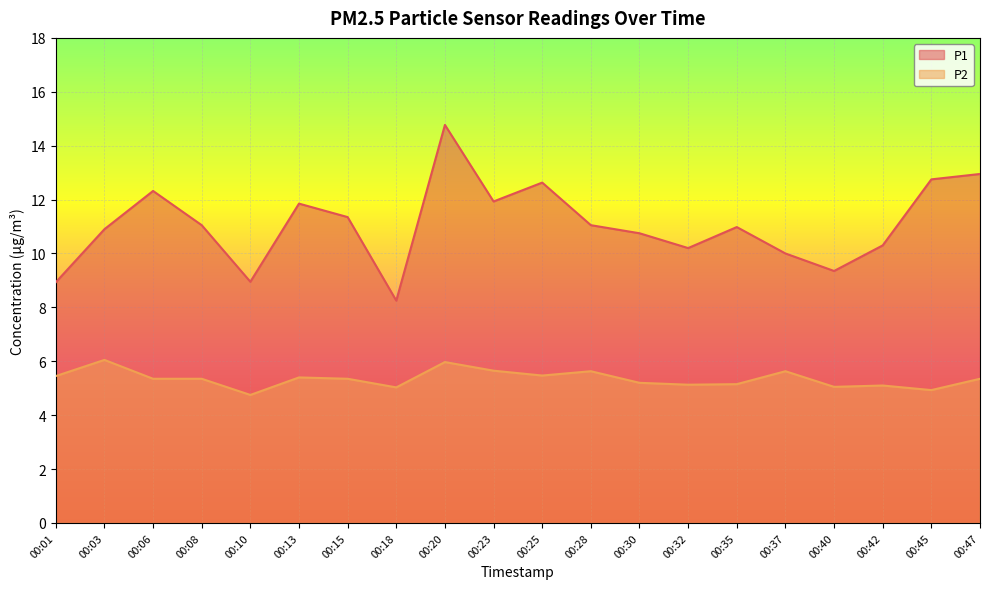

True or false: P1 has more than 0 interior local peaks.

True